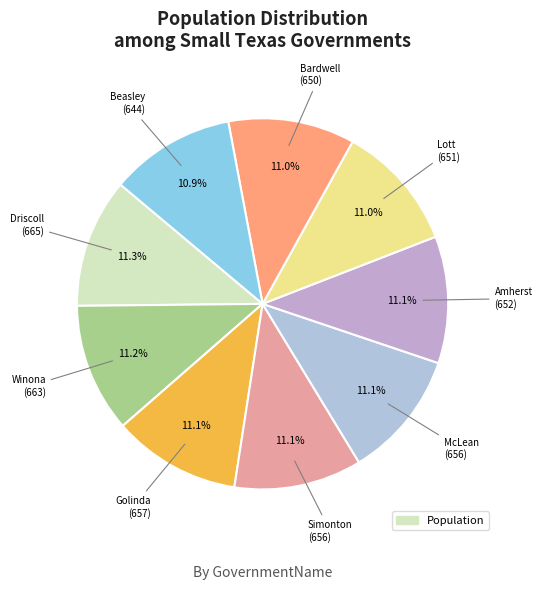

What is the largest slice in the pie chart?

Driscoll